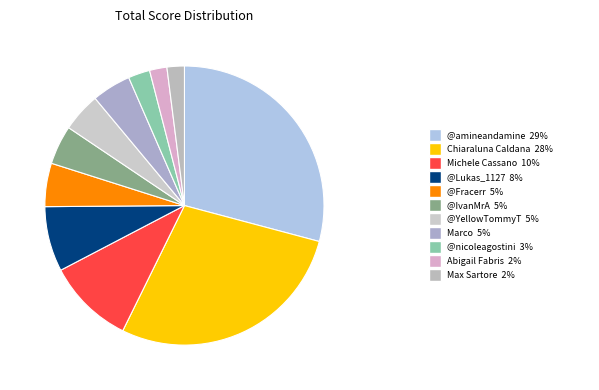

Is there a majority slice in this chart?

No